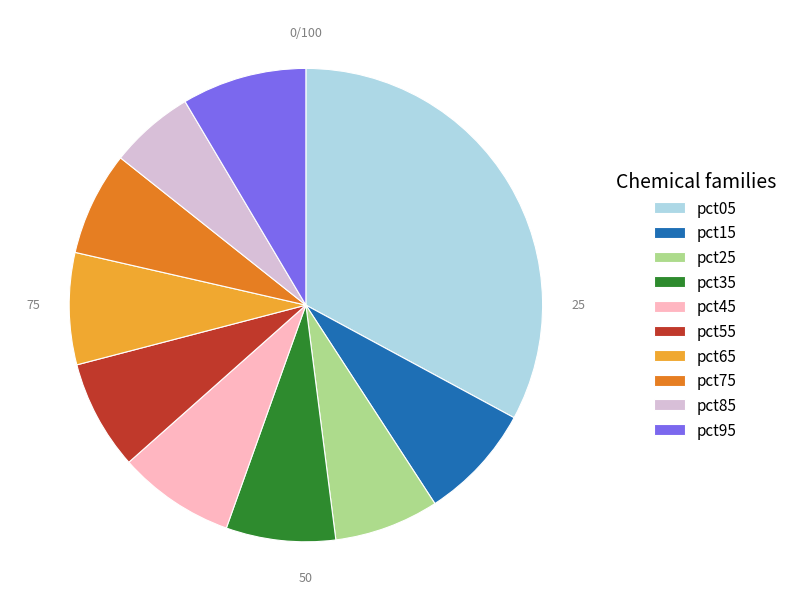

How many segments does this pie chart have?

10